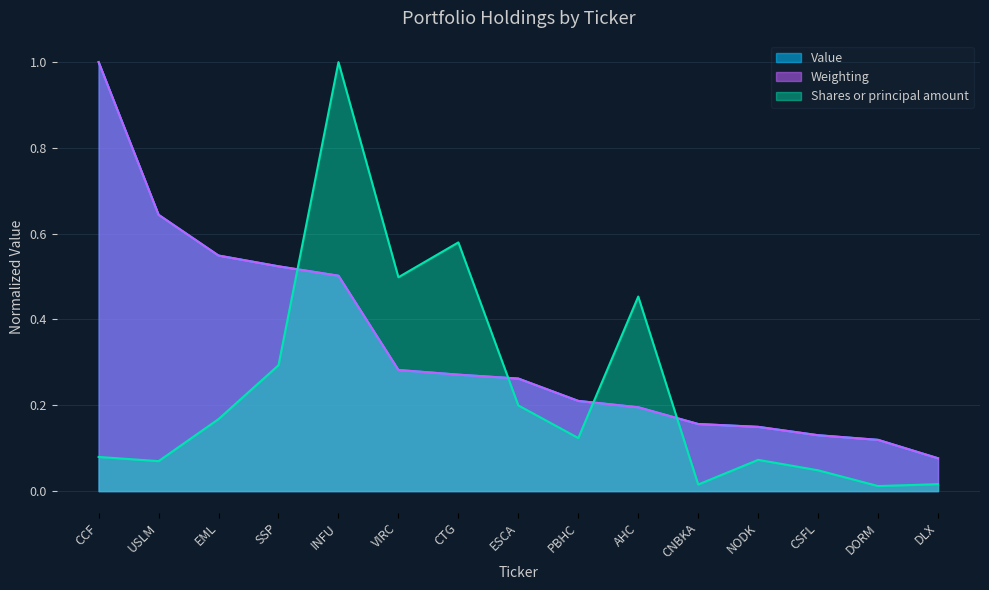

True or false: Value has more than 2 points higher than both neighbors.

False